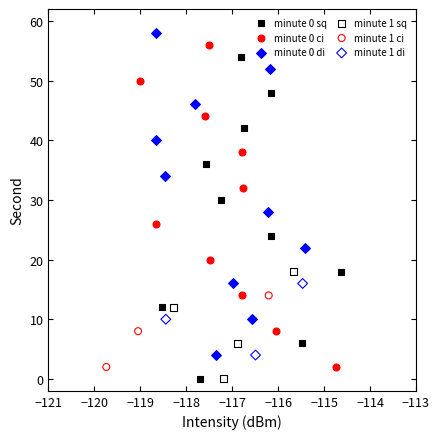

What are all the series names shown in the legend?

minute 0 sq, minute 0 ci, minute 0 di, minute 1 sq, minute 1 ci, minute 1 di